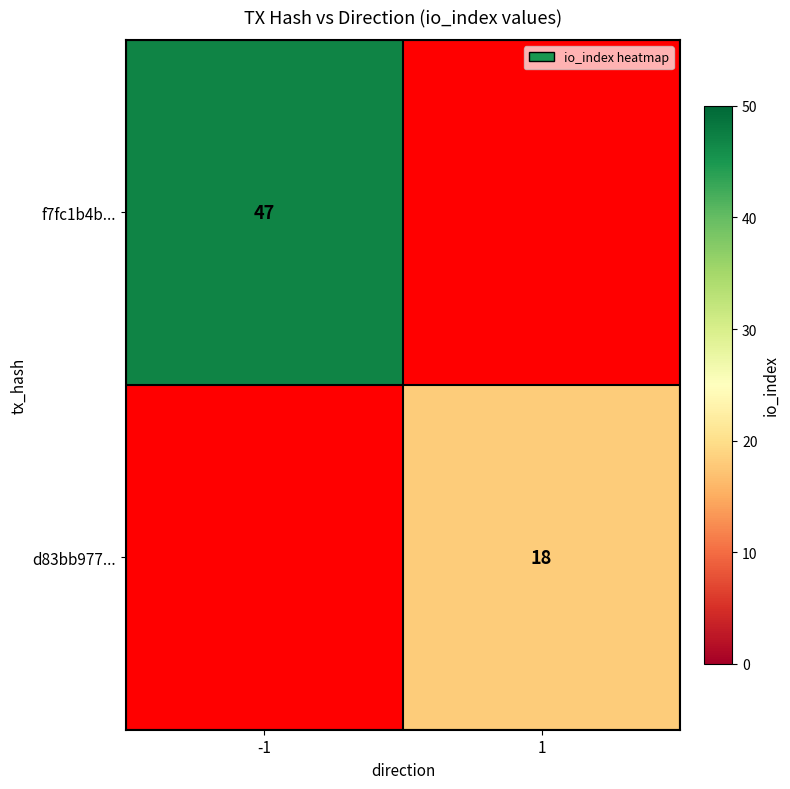

Is it true that d83bb977... equals 13 at 1?

False